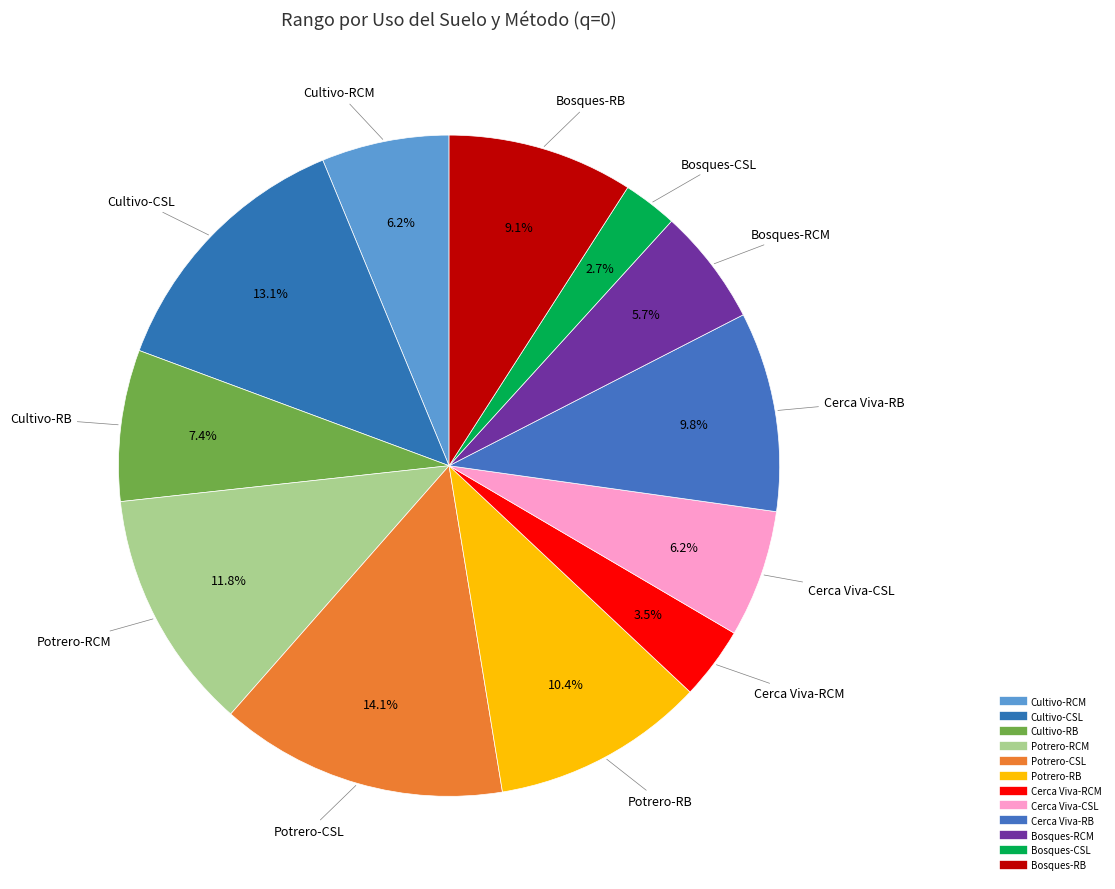

To the nearest percent, what portion does Bosques-RCM represent?

6%